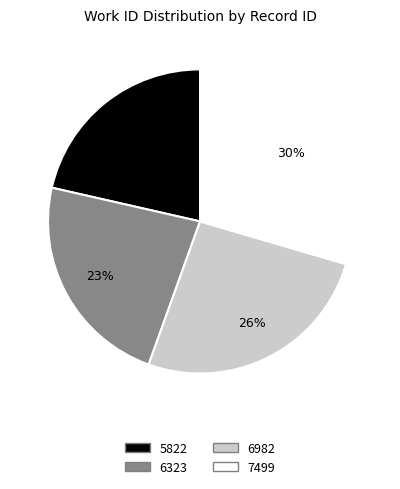

To the nearest percent, what is the difference between the 5822 and 6982 slice percentages?

5%